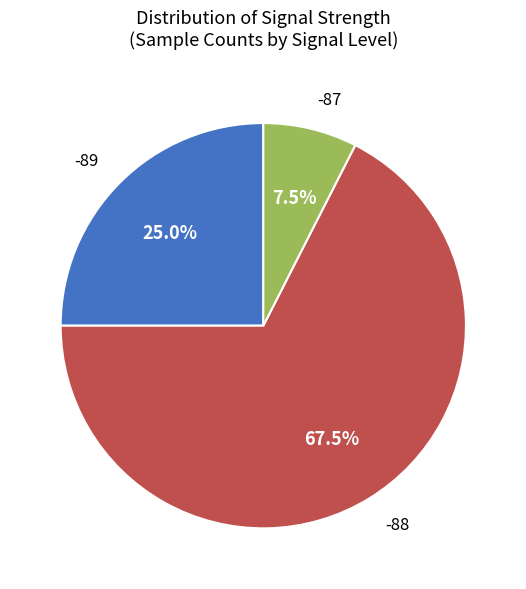

Is the sum of -87 and -88 greater than half?

Yes